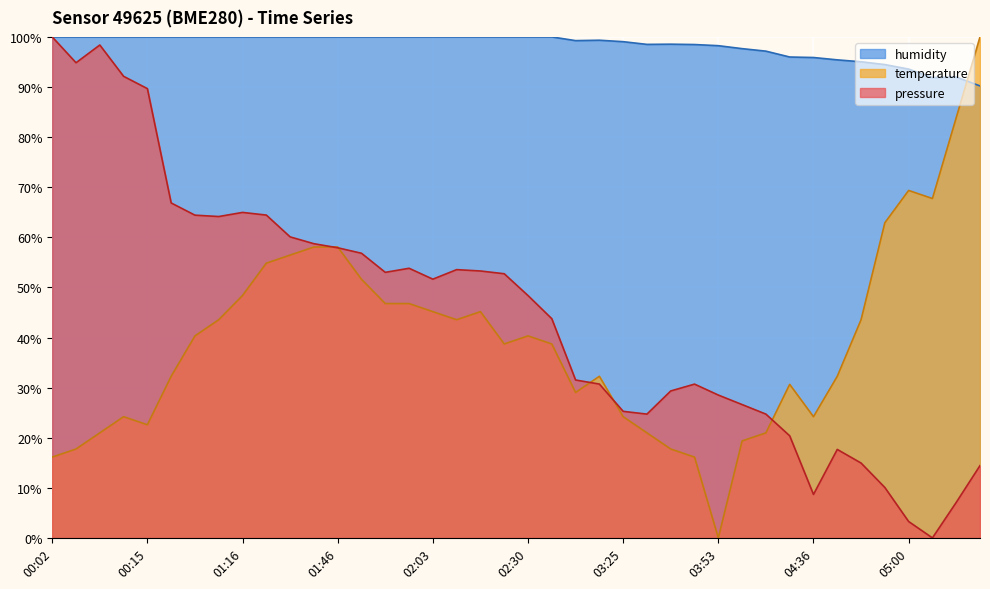

What is the label of the 9th point from the left?

01:16